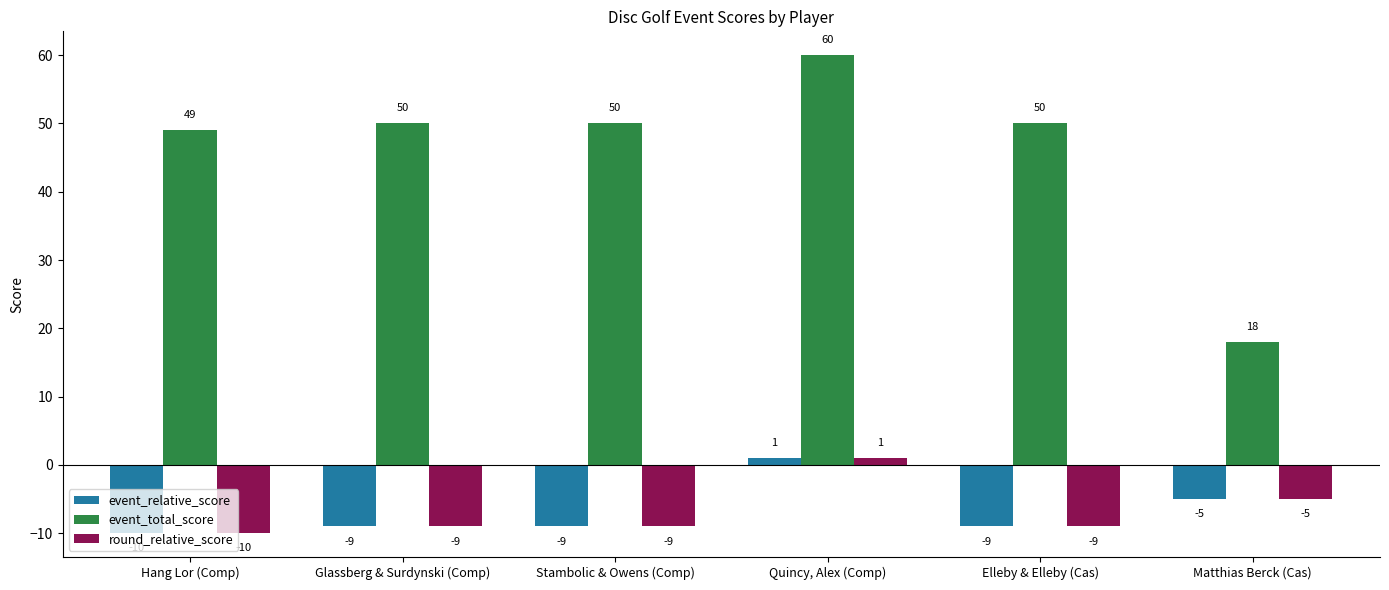

Which category has the lowest value across all series?

Hang Lor (Comp)